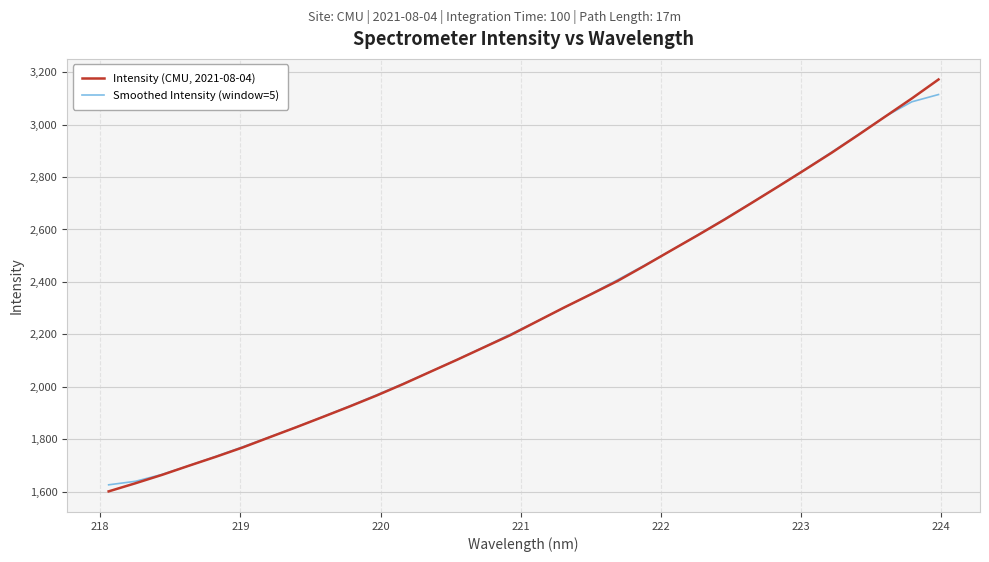

How many lines are shown in the chart?

2